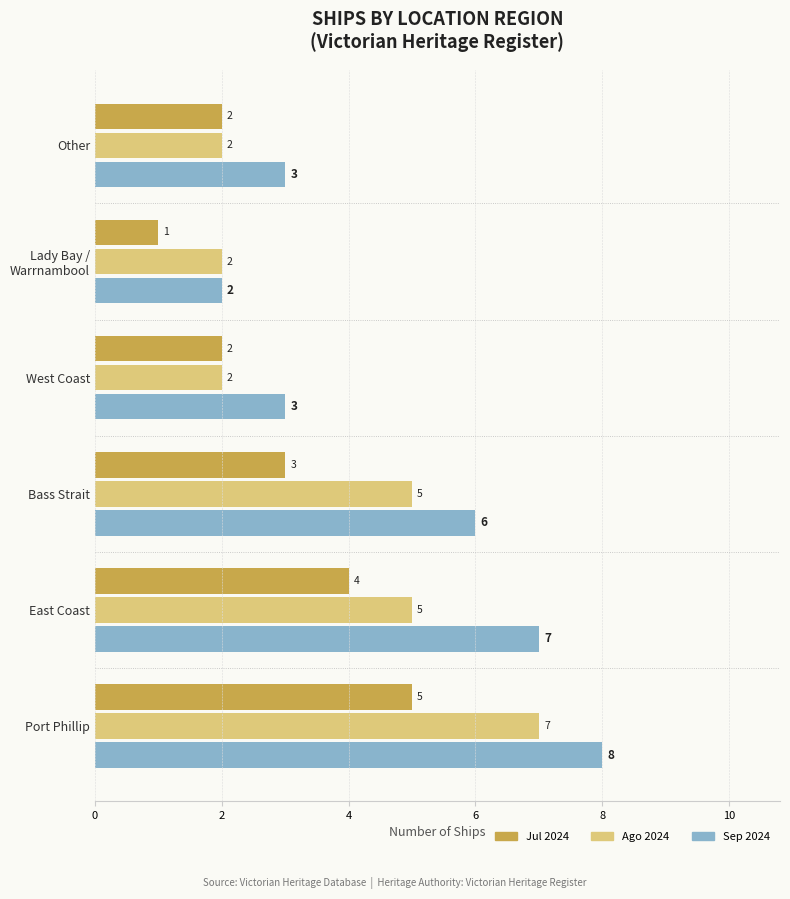

At which label is Sep 2024 closest to 5?

Bass Strait